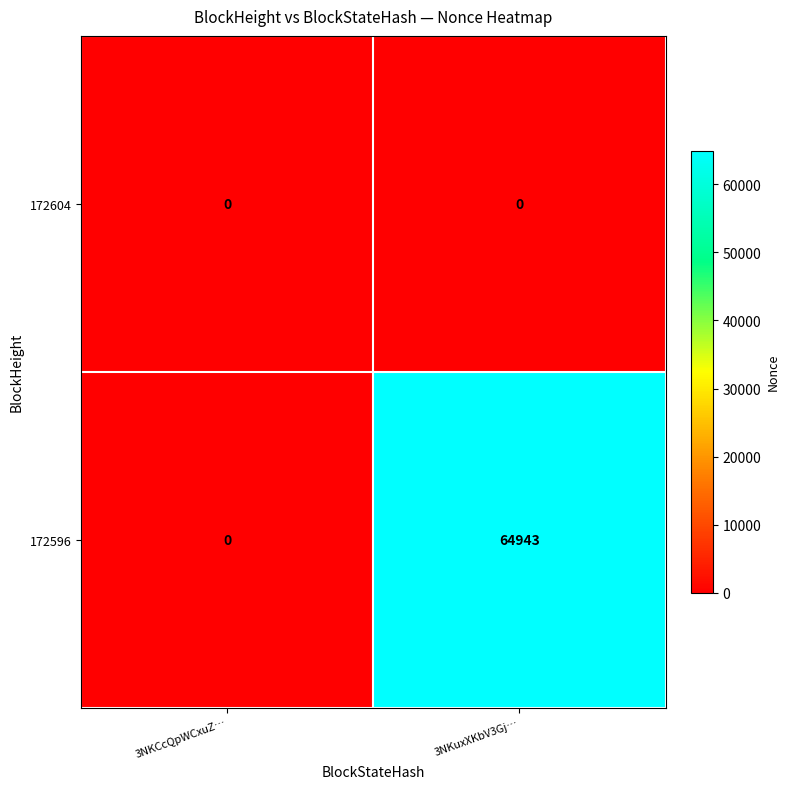

Between 3NKCcQpWCxuZ… and 3NKuxXKbV3Gj…, which series saw the biggest shift?

172596